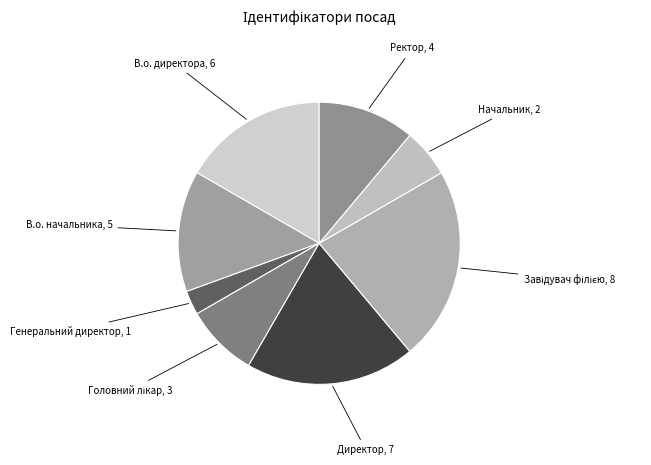

Count the number of slices in the pie.

8